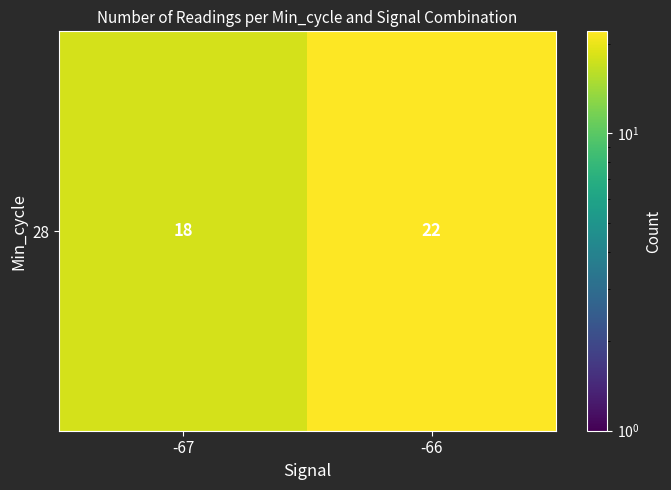

List the labels in order of value, largest first.

-66, -67